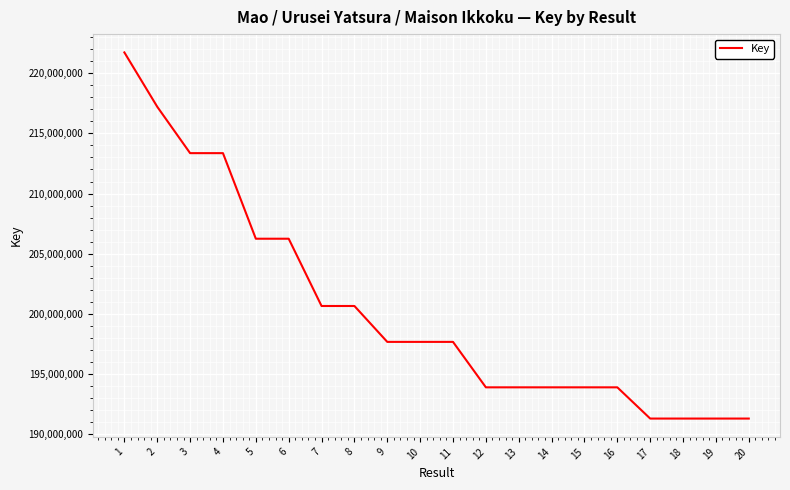

What is the minimum value shown in the chart?

191297615